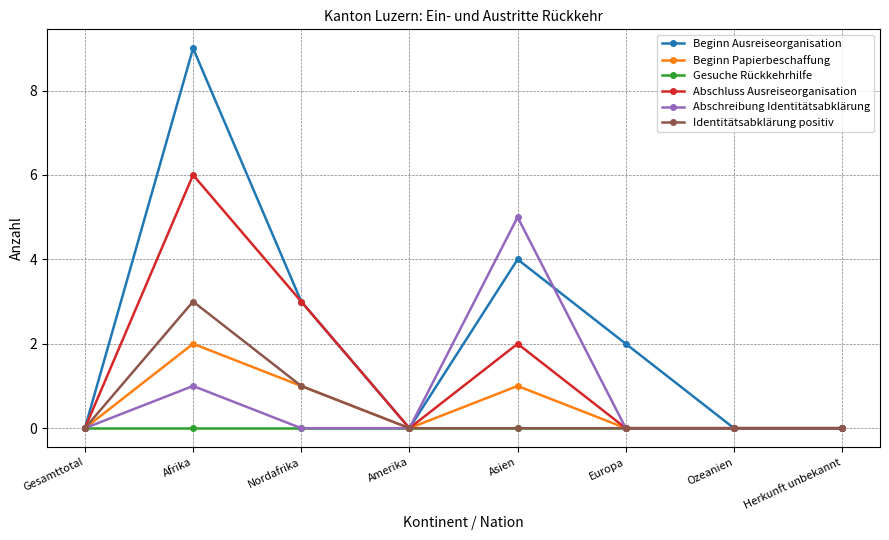

At which category is the sum across all series the highest?

Afrika